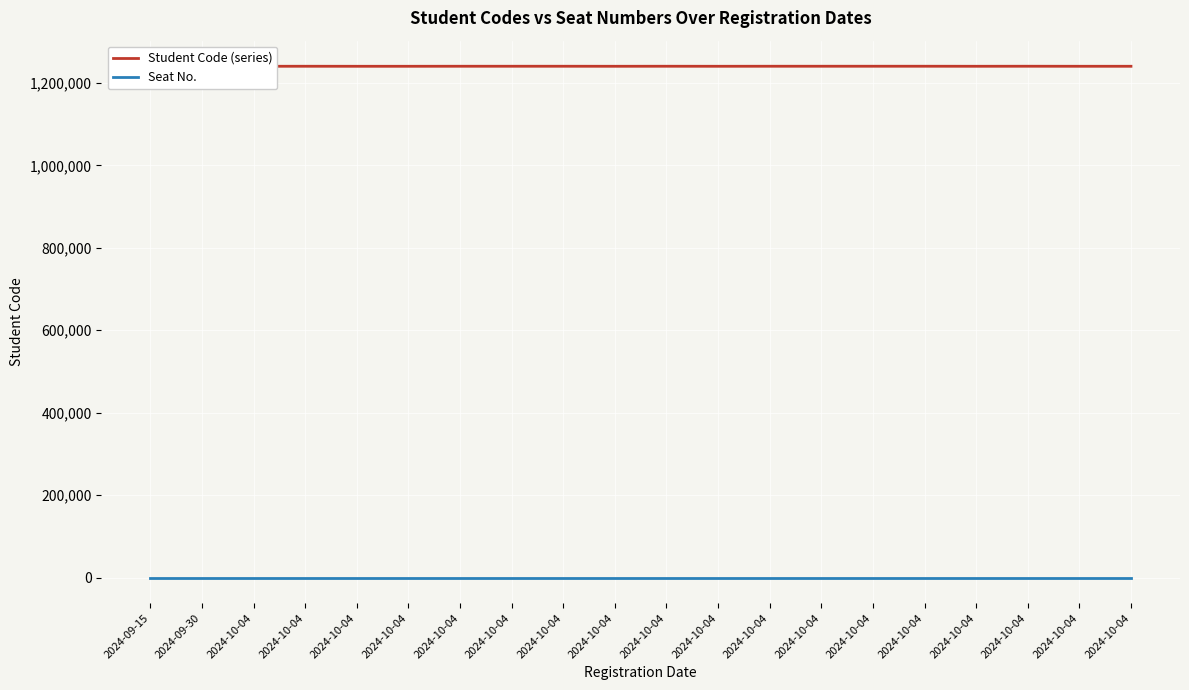

The value of Student Code (series) at 2024-10-04 is 533386. True or false?

False